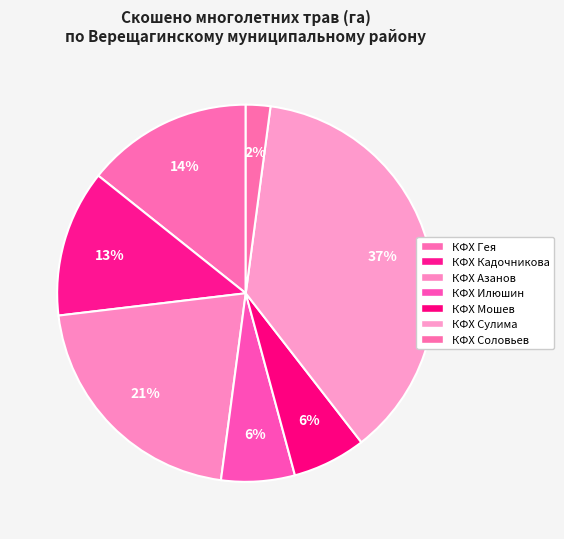

To the nearest percent, what is the difference between the largest and smallest slice percentages?

35%